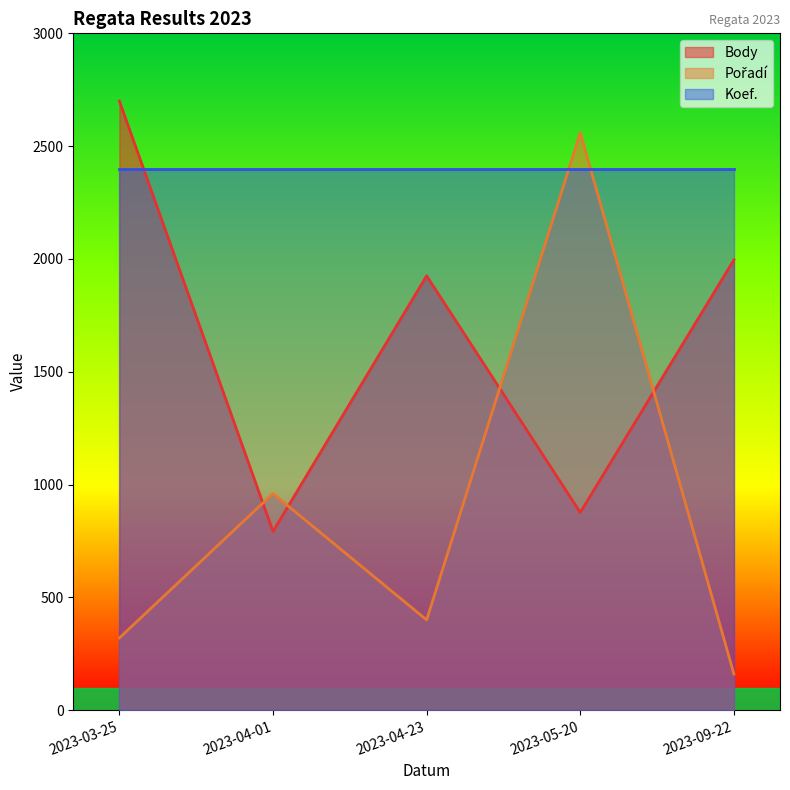

List the labels in order of Body value, smallest first.

2023-04-01, 2023-05-20, 2023-04-23, 2023-09-22, 2023-03-25